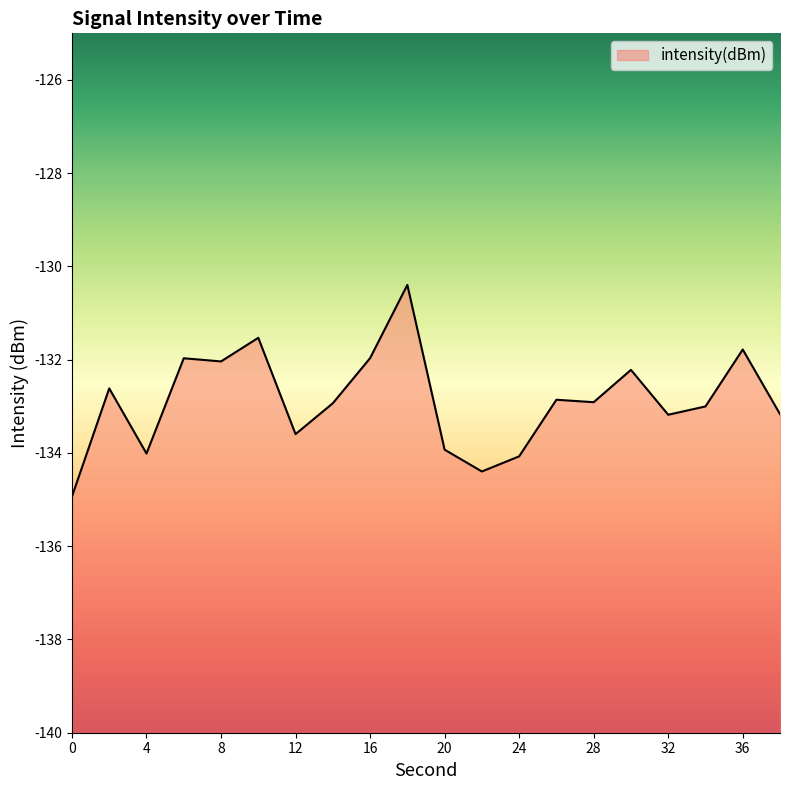

Which has a higher value, 6 or 8?

6